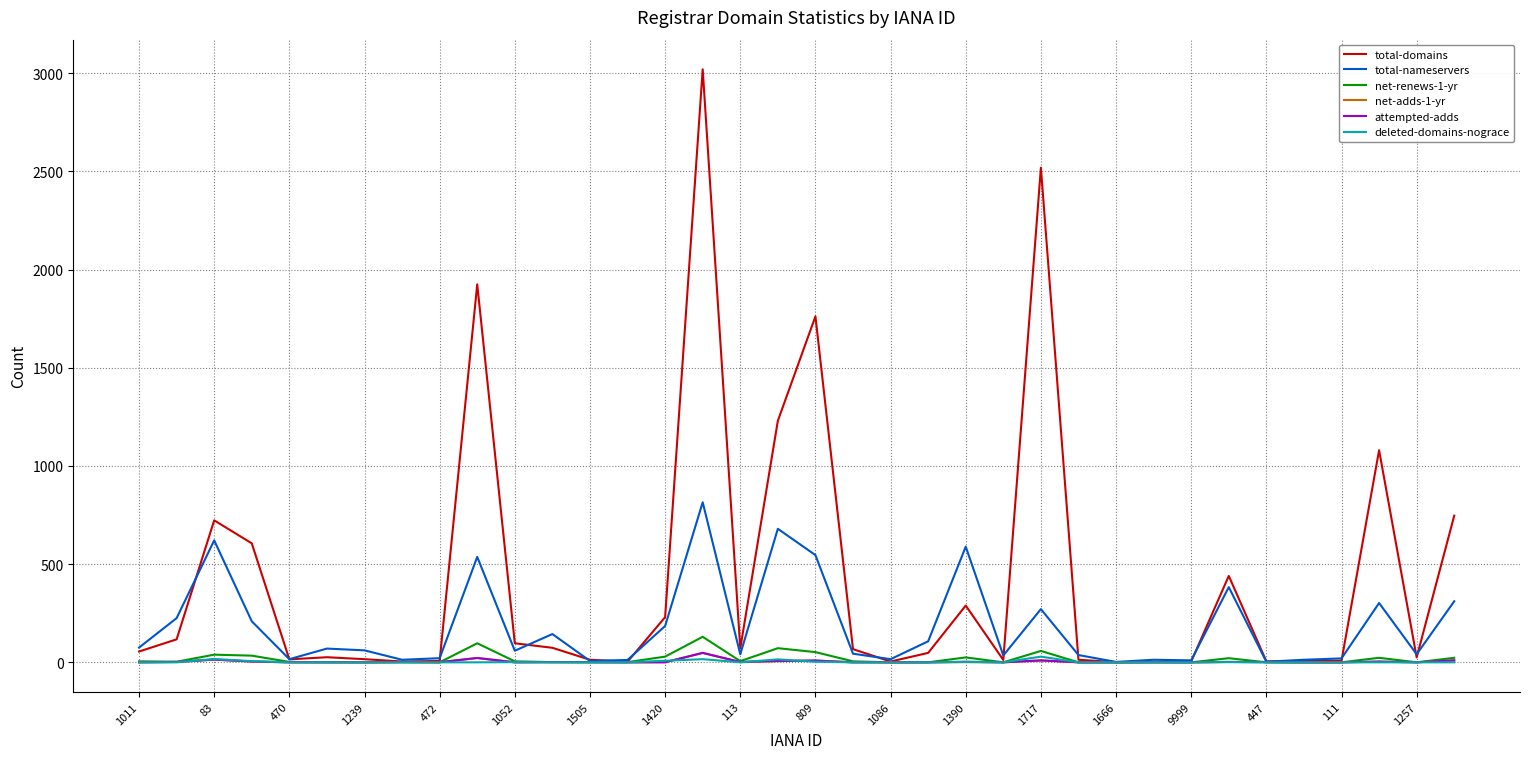

Which series has the largest total across all categories?

total-domains